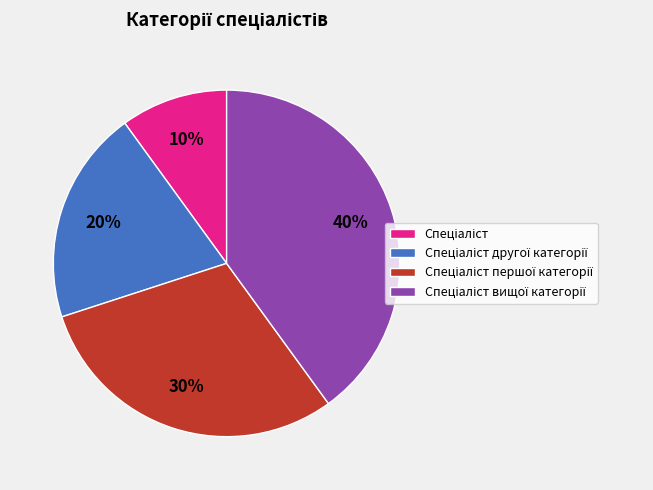

To the nearest percent, what is the difference between the largest and smallest slice percentages?

30%